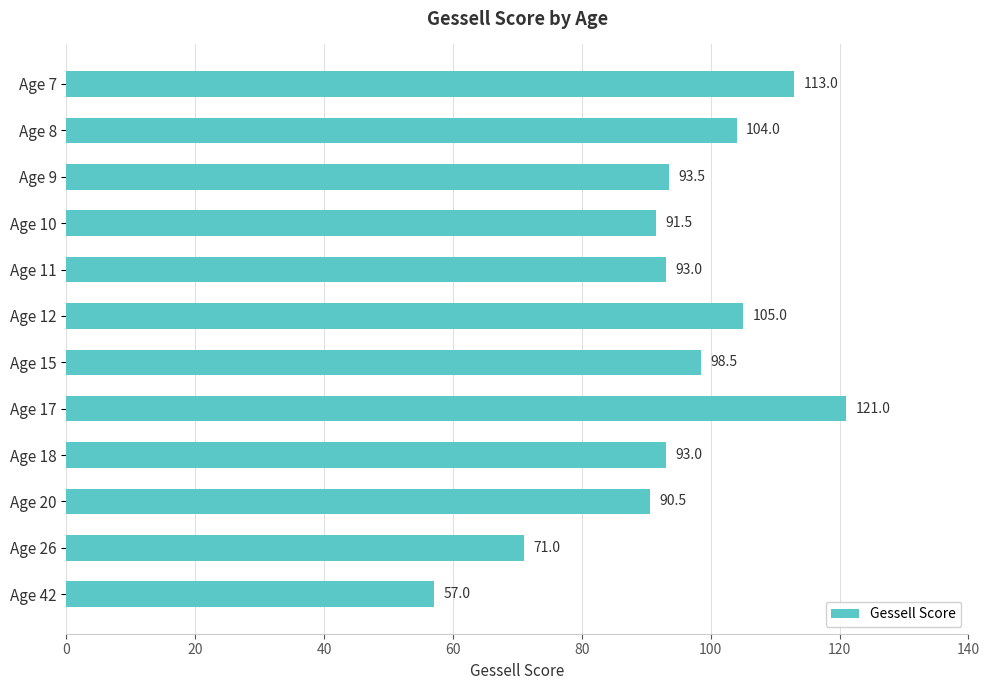

What is the value of the 4th bar from the top?

91.5